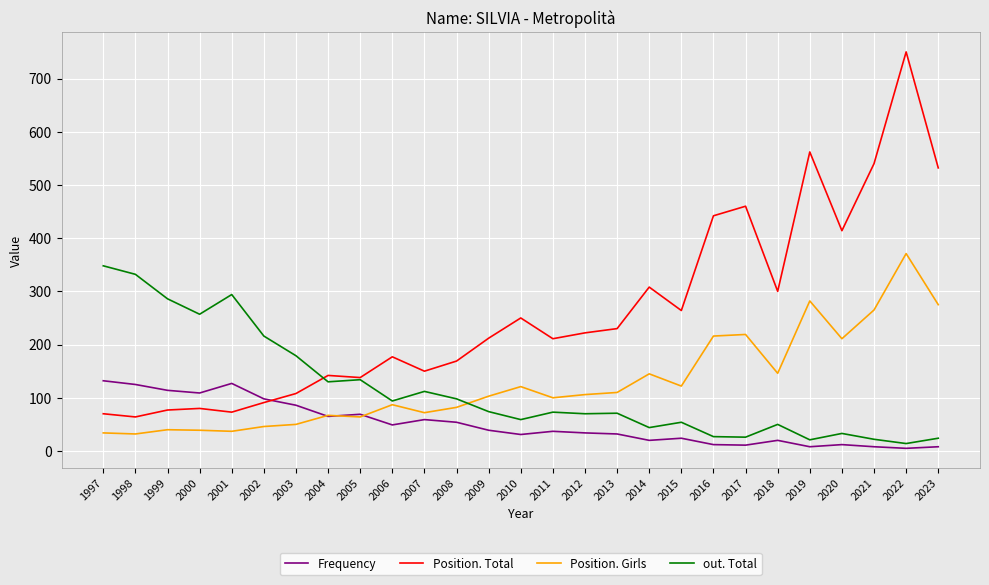

True or false: Position. Total and Frequency cross at least once.

True